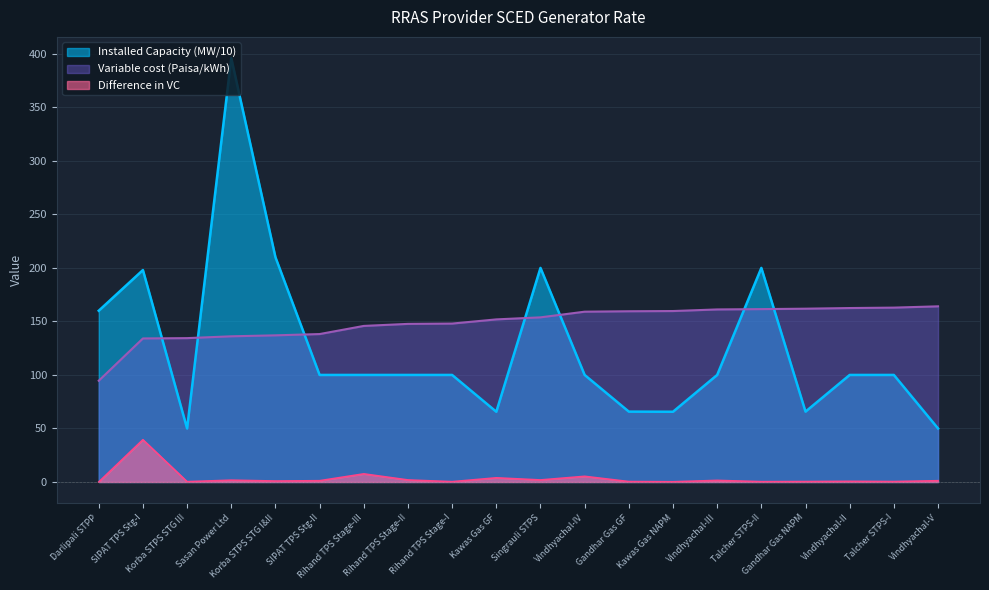

Reading right to left, list all the values displayed in this chart.

Installed Capacity (MW): Vindhyachal-V=50.0	Talcher STPS-I=100.0	Vindhyachal-II=100.0	Gandhar Gas NAPM=65.7	Talcher STPS-II=200.0	Vindhyachal-III=100.0	Kawas Gas NAPM=65.6	Gandhar Gas GF=65.7	Vindhyachal-IV=100.0	Singrauli STPS=200.0	Kawas Gas GF=65.6	Rihand TPS Stage-I=100.0	Rihand TPS Stage-II=100.0	Rihand TPS Stage-III=100.0	SIPAT TPS Stg-II=100.0	Korba STPS STG I&II=210.0	Sasan Power Ltd=396.0	Korba STPS STG III=50.0	SIPAT TPS Stg-I=198.0	Darlipali STPP=160.0
Variable cost (Paisa/kWh): Vindhyachal-V=164.1	Talcher STPS-I=162.9	Vindhyachal-II=162.5	Gandhar Gas NAPM=161.9	Talcher STPS-II=161.5	Vindhyachal-III=161.2	Kawas Gas NAPM=159.7	Gandhar Gas GF=159.5	Vindhyachal-IV=159.1	Singrauli STPS=153.8	Kawas Gas GF=151.9	Rihand TPS Stage-I=148.0	Rihand TPS Stage-II=147.7	Rihand TPS Stage-III=145.8	SIPAT TPS Stg-II=138.2	Korba STPS STG I&II=137.0	Sasan Power Ltd=136.1	Korba STPS STG III=134.4	SIPAT TPS Stg-I=134.1	Darlipali STPP=94.6
Difference in VC: Vindhyachal-V=1.2	Talcher STPS-I=0.4	Vindhyachal-II=0.6	Gandhar Gas NAPM=0.4	Talcher STPS-II=0.3	Vindhyachal-III=1.5	Kawas Gas NAPM=0.2	Gandhar Gas GF=0.4	Vindhyachal-IV=5.3	Singrauli STPS=1.9	Kawas Gas GF=3.9	Rihand TPS Stage-I=0.3	Rihand TPS Stage-II=1.9	Rihand TPS Stage-III=7.6	SIPAT TPS Stg-II=1.2	Korba STPS STG I&II=0.9	Sasan Power Ltd=1.7	Korba STPS STG III=0.3	SIPAT TPS Stg-I=39.5	Darlipali STPP=0.0